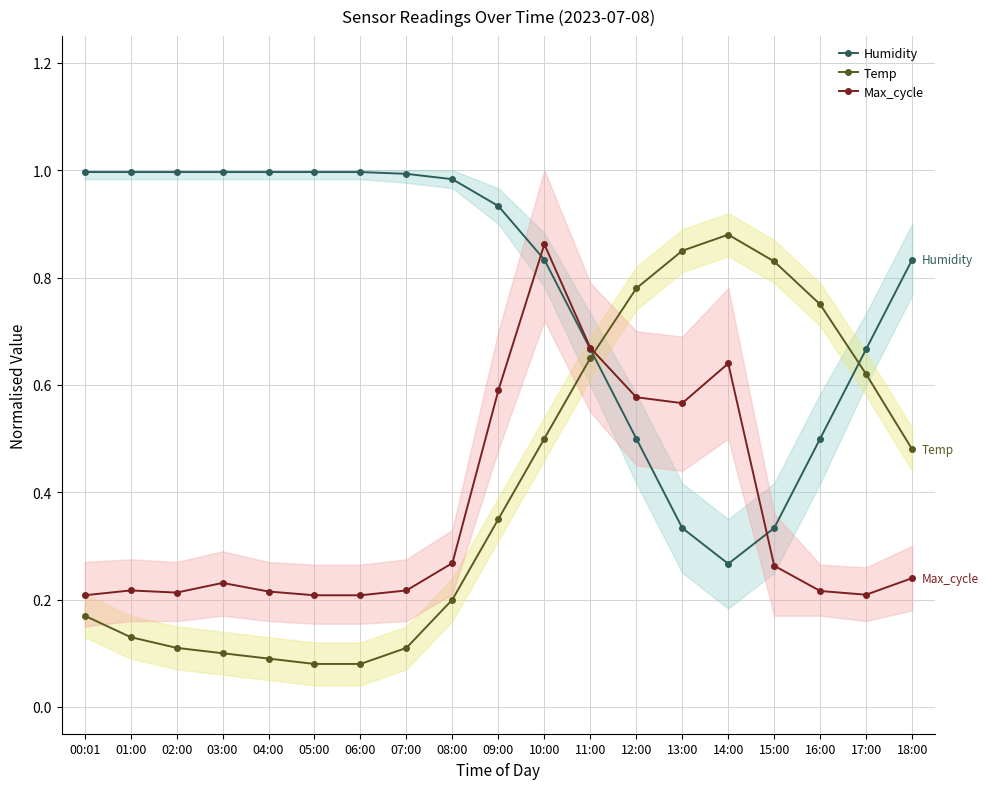

How many times do Humidity and Max_cycle cross each other?

2